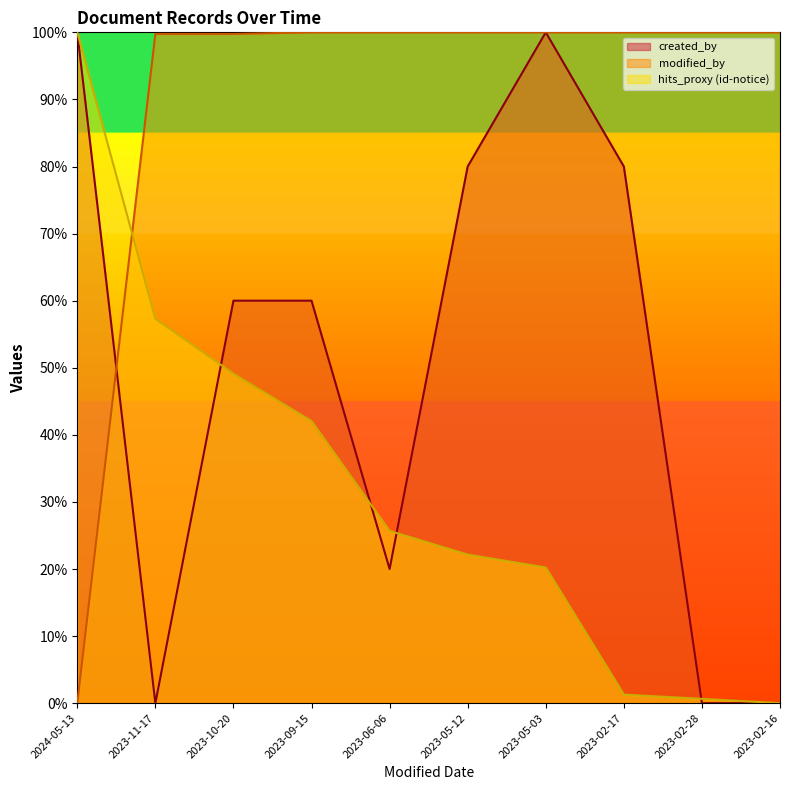

Reading left to right, transcribe all the data shown in this chart.

created_by: 2024-05-13=100.0	2023-11-17=0.0	2023-10-20=60.0	2023-09-15=60.0	2023-06-06=20.0	2023-05-12=80.0	2023-05-03=100.0	2023-02-17=80.0	2023-02-28=0.0	2023-02-16=0.0
modified_by: 2024-05-13=0.0	2023-11-17=99.8	2023-10-20=99.8	2023-09-15=100.0	2023-06-06=100.0	2023-05-12=100.0	2023-05-03=100.0	2023-02-17=100.0	2023-02-28=100.0	2023-02-16=100.0
hits_proxy: 2024-05-13=100.0	2023-11-17=57.3	2023-10-20=49.1	2023-09-15=42.1	2023-06-06=25.7	2023-05-12=22.2	2023-05-03=20.2	2023-02-17=1.3	2023-02-28=0.6	2023-02-16=0.0